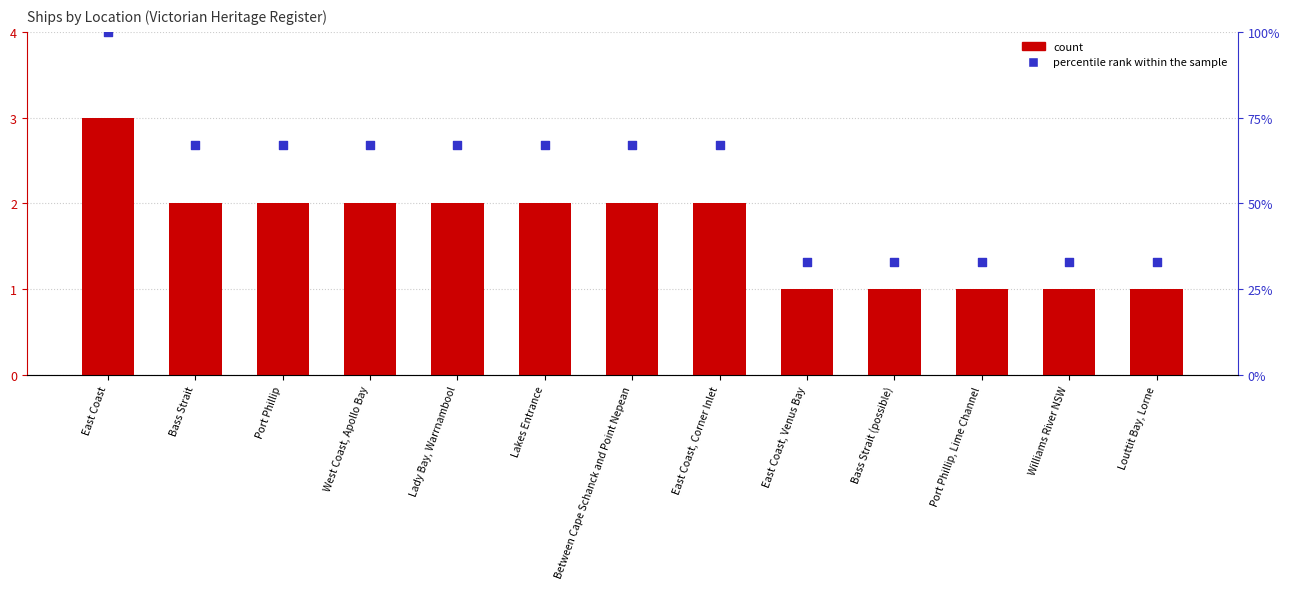

What is the total value across all series at Bass Strait (possible)?

34